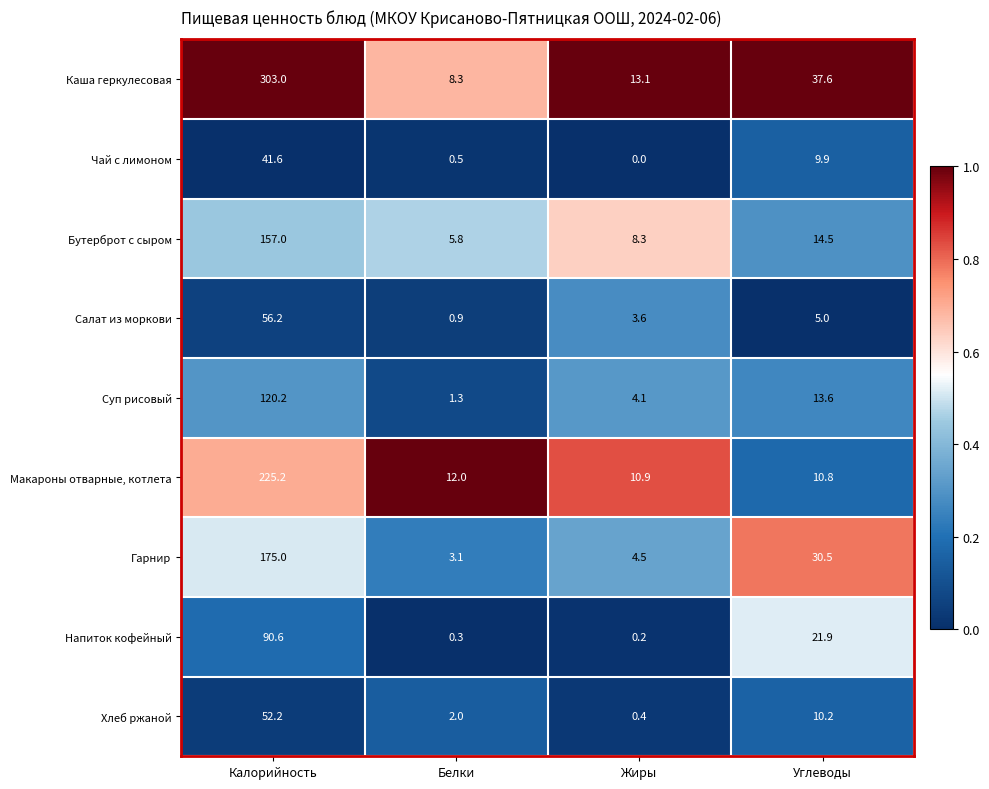

What is the greatest value displayed?

303.0